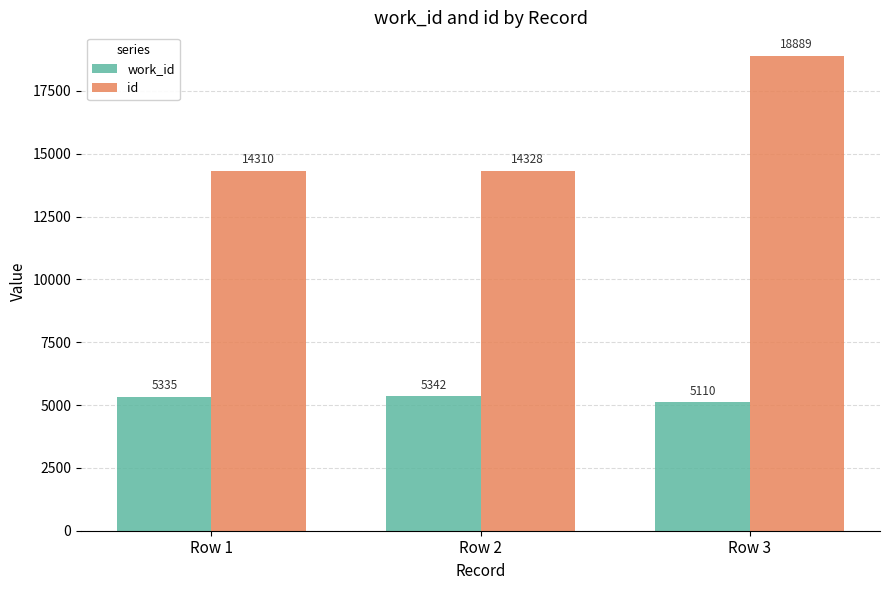

What is the greatest value displayed?

18889